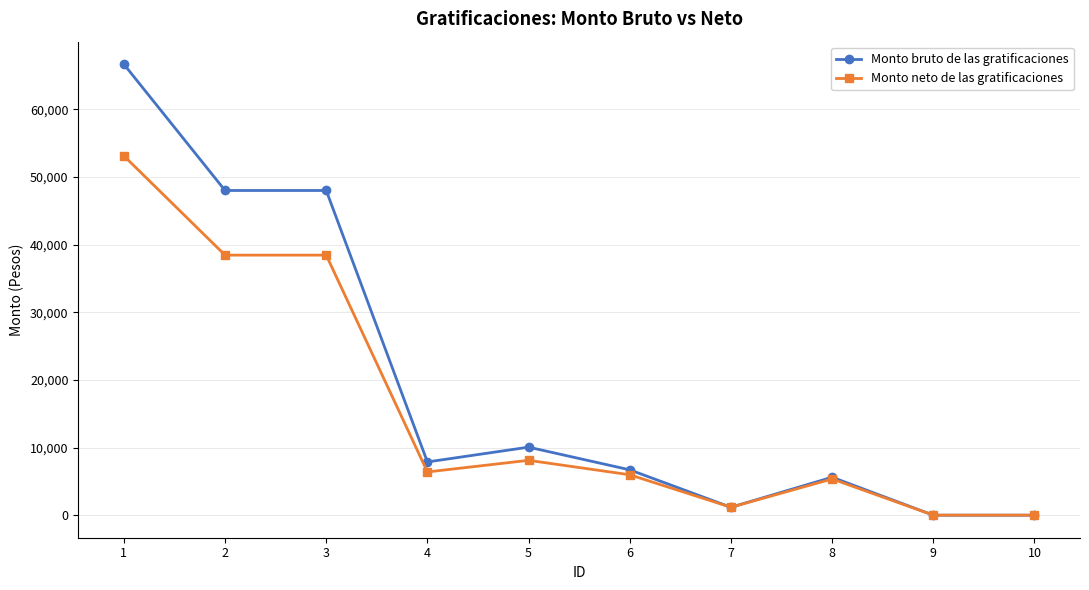

Reading left to right, extract all data points from this chart.

Monto bruto de las gratificaciones: 66666.4	48000.0	48000.0	7868.9	10054.6	6703.0	1168.9	5610.1	0.0	0.0
Monto neto de las gratificaciones: 53122.2	38443.0	38443.0	6389.4	8108.4	5973.8	1168.9	5354.0	0.0	0.0